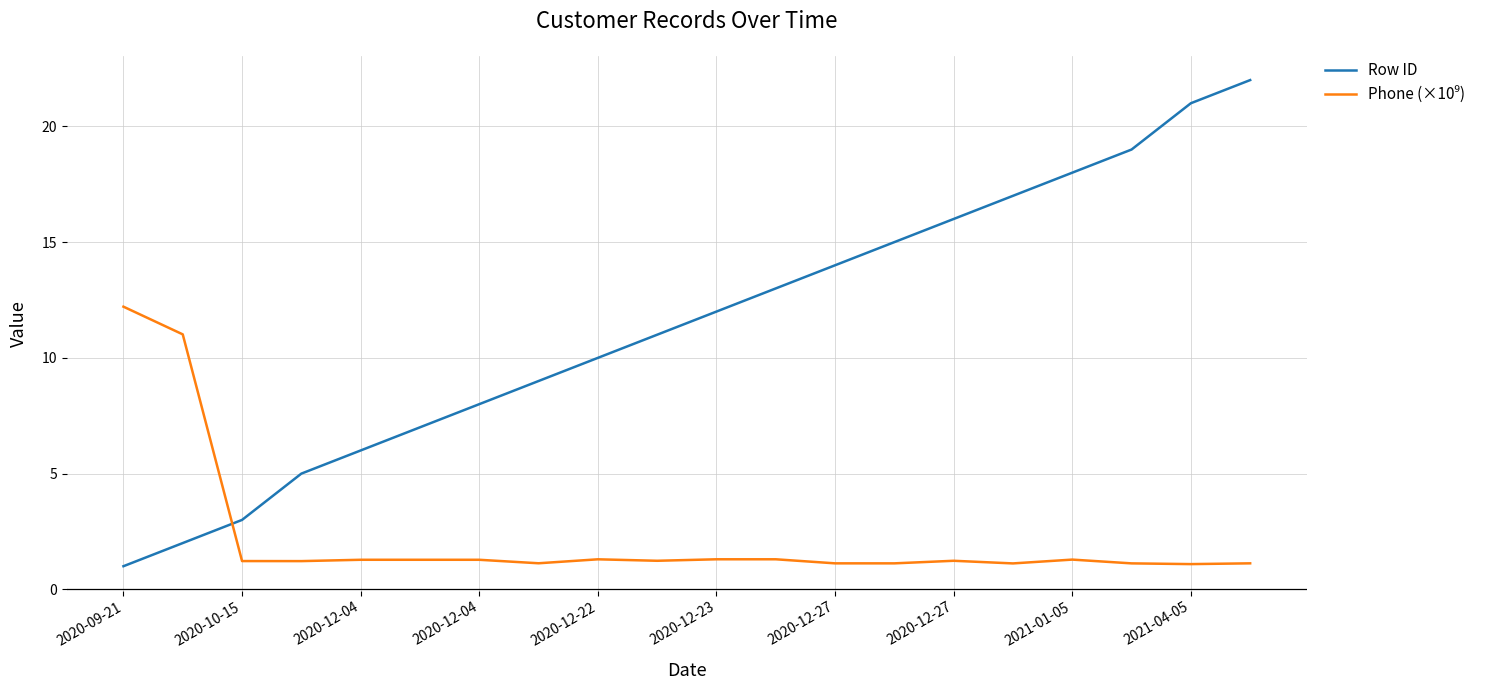

Which series has the largest range (max minus min)?

Row ID